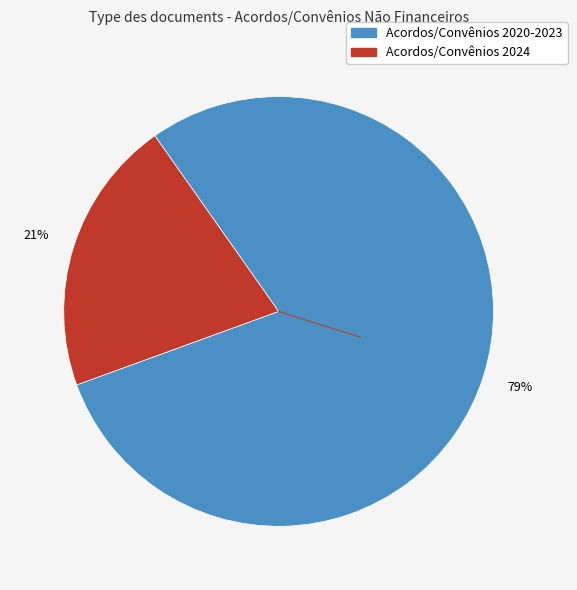

How many segments does this pie chart have?

2